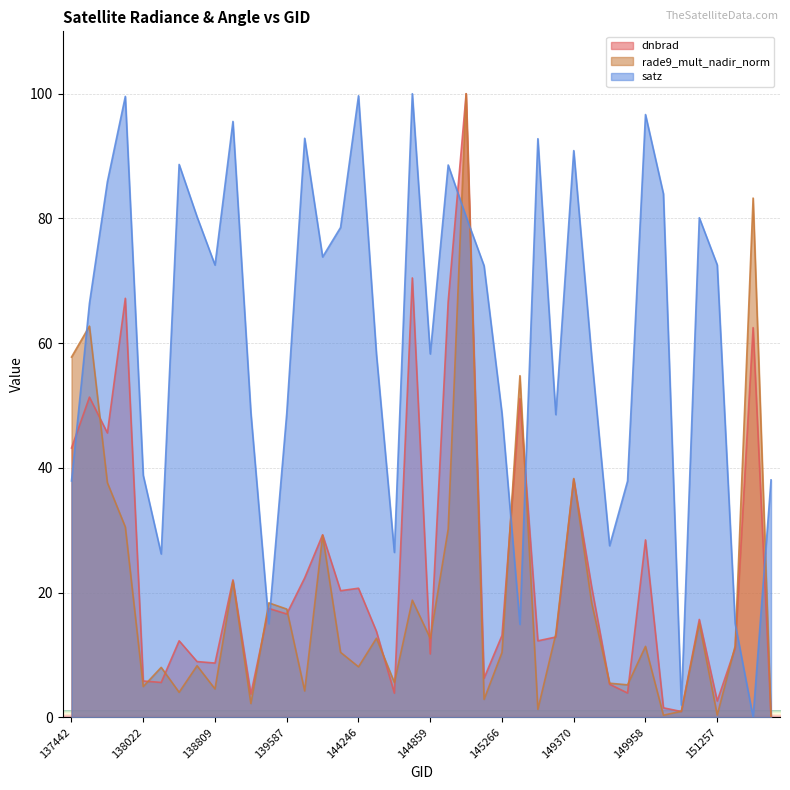

Which series ends up on top after the final intersection of rade9_mult_nadir_norm and dnbrad?

rade9_mult_nadir_norm